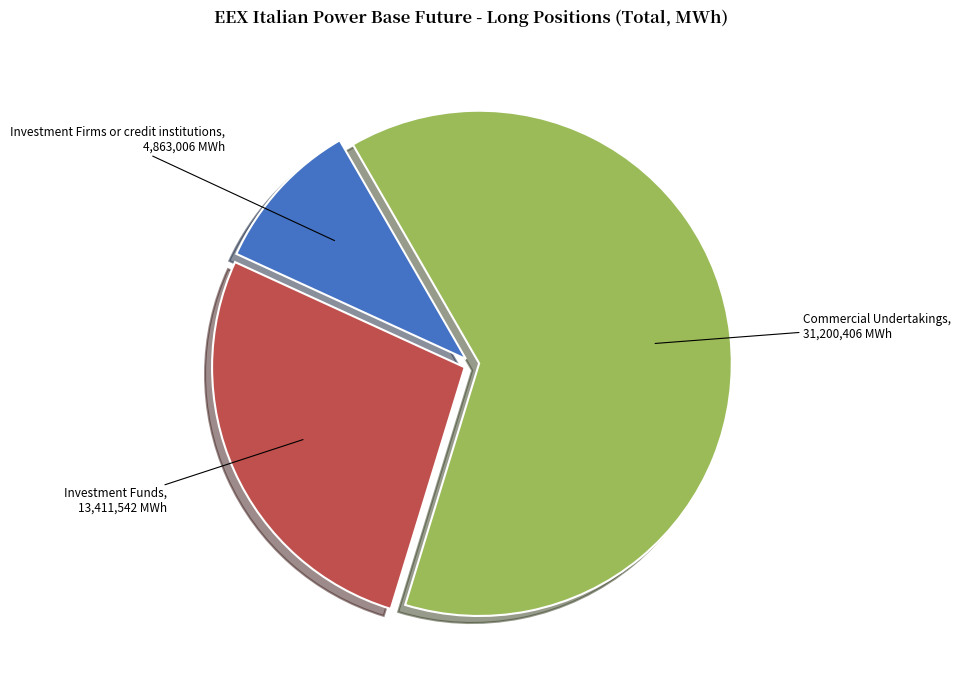

Count the number of slices in the pie.

3